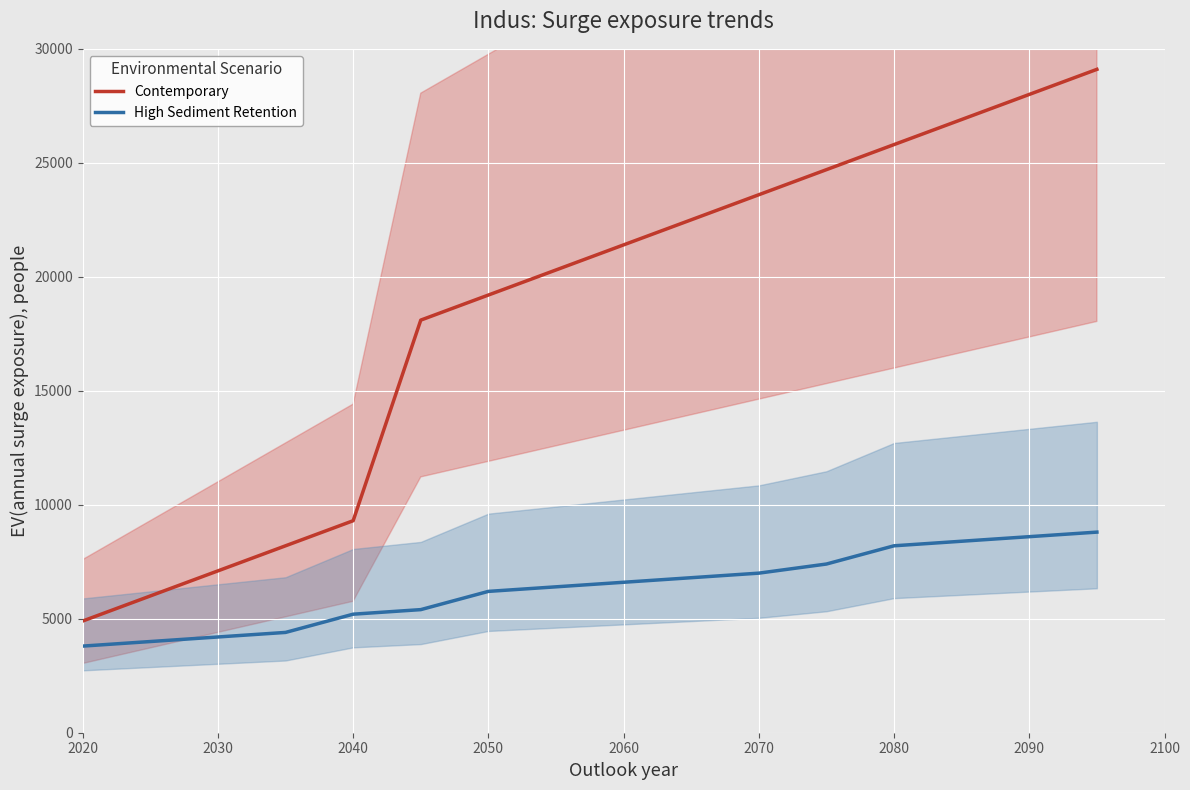

How many values in the Contemporary series are below 21400?

8